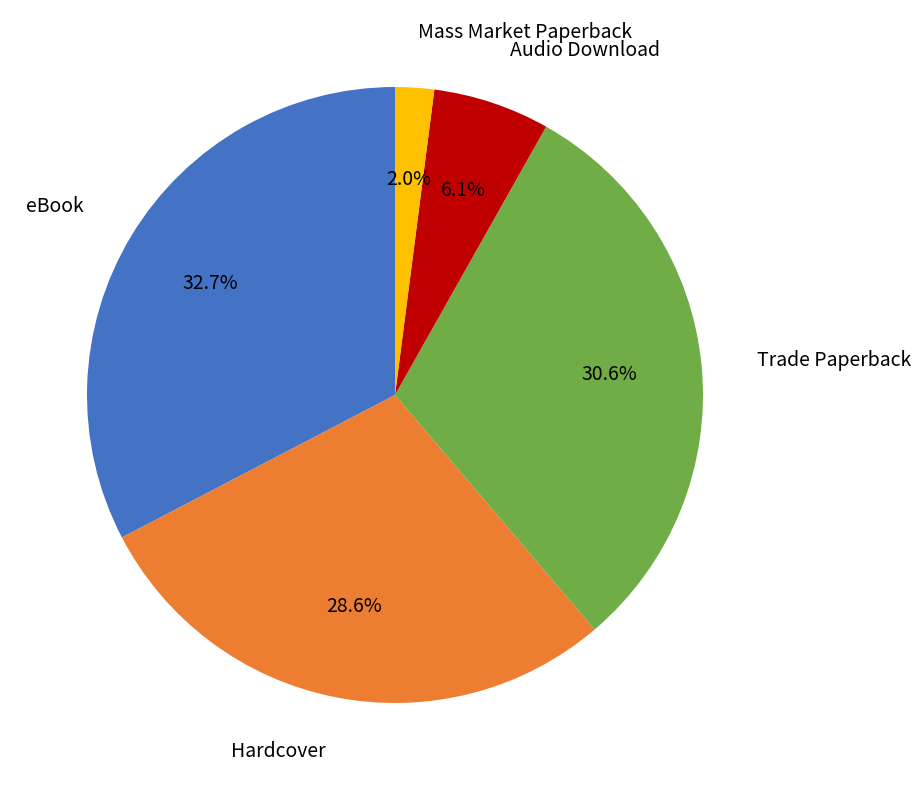

What is the ratio of the value at Hardcover to the value at Trade Paperback?

0.9